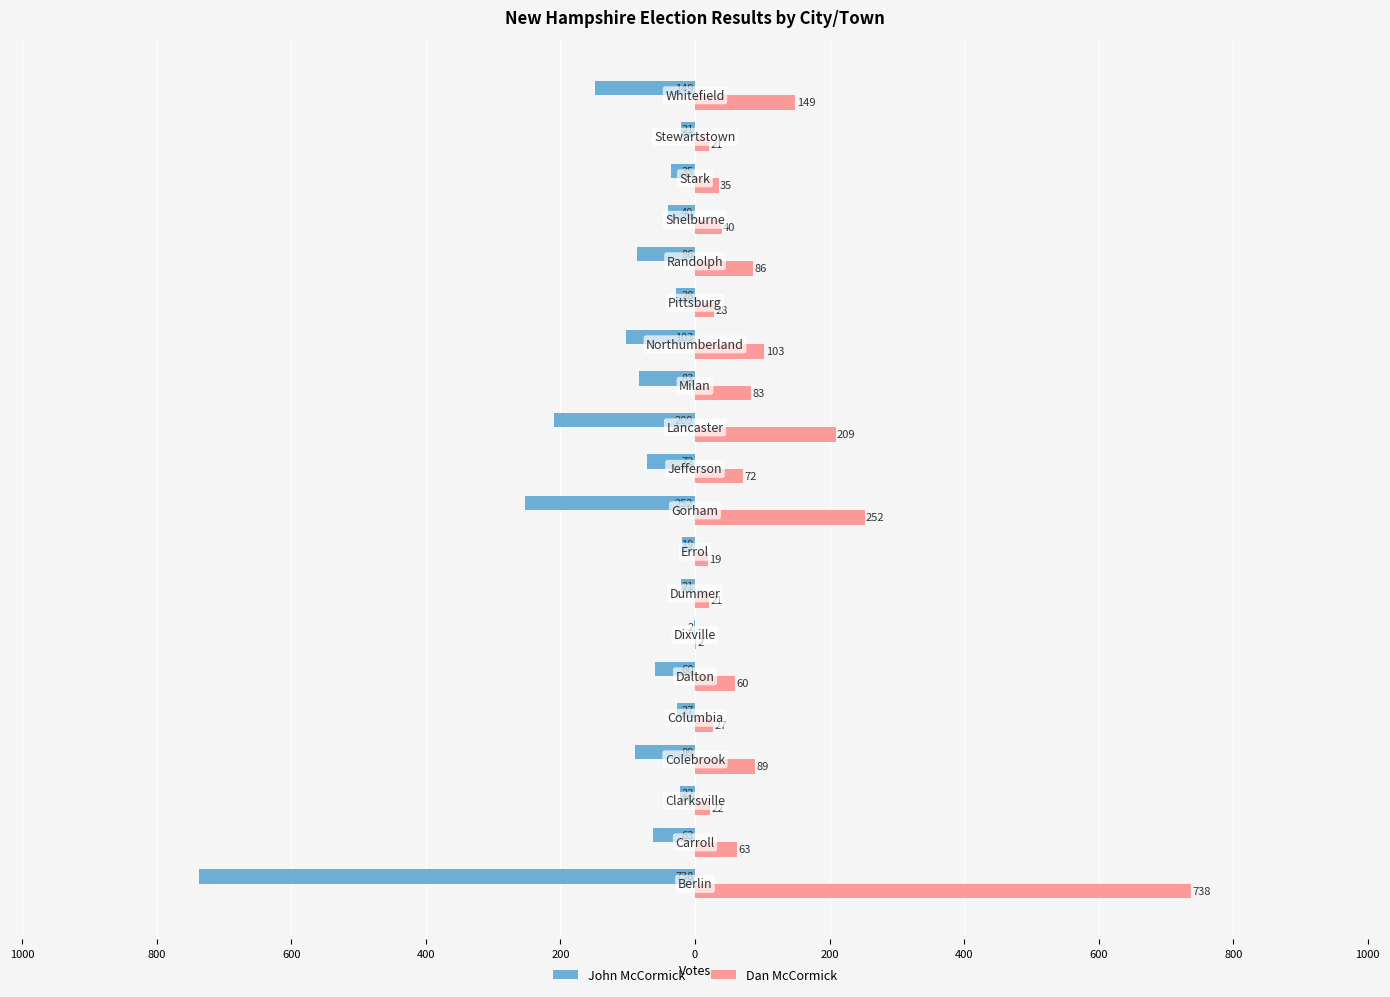

What are all the series names shown in the legend?

John McCormick, Dan McCormick